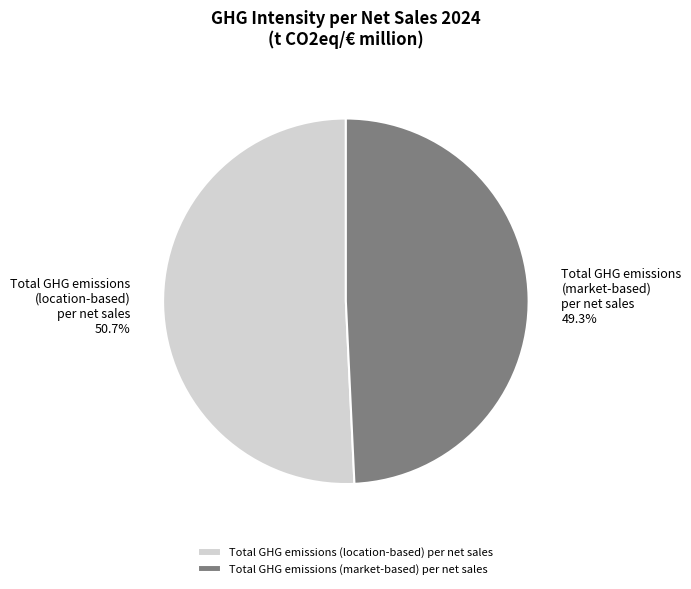

The Total GHG emissions (market-based) per net sales slice represents 49% of the pie. True or false?

True